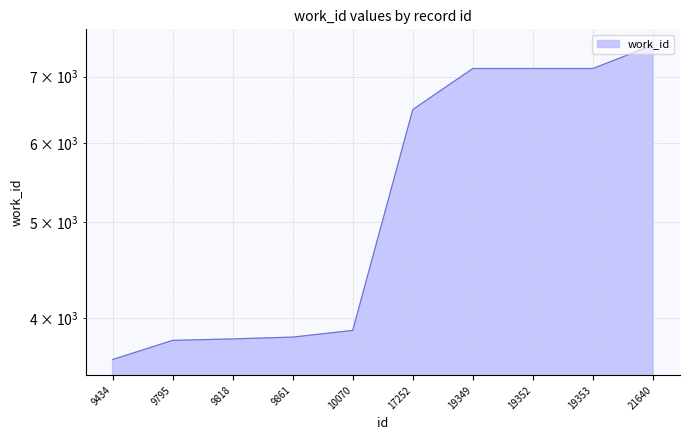

What is the average value?

5438